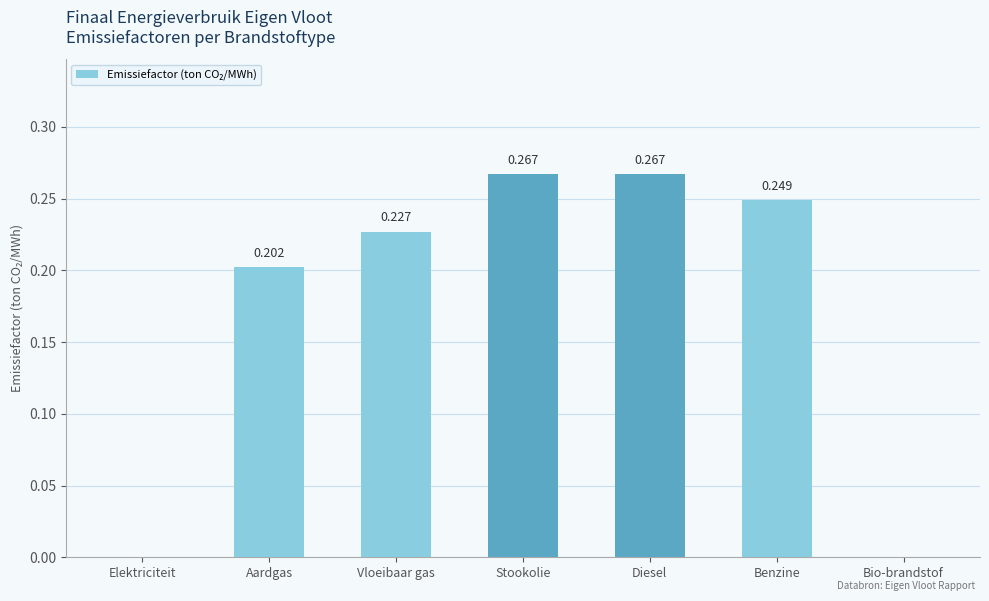

Which has a higher value, Diesel or Bio-brandstof?

Diesel